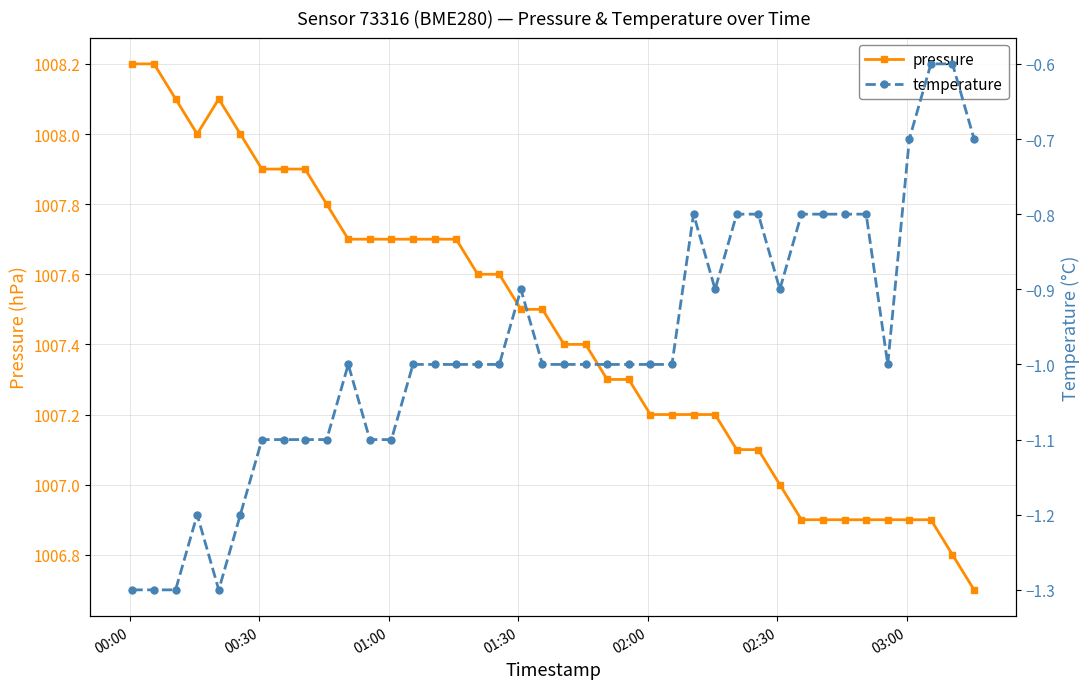

What is the minimum value for pressure?

1006.7